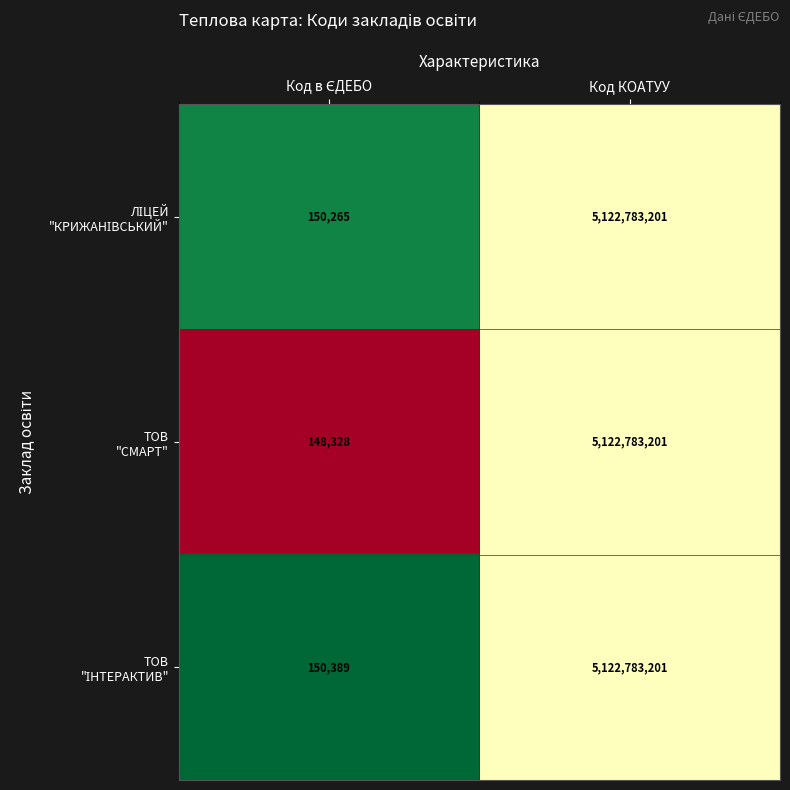

At which category is the sum across all series the highest?

Код КОАТУУ